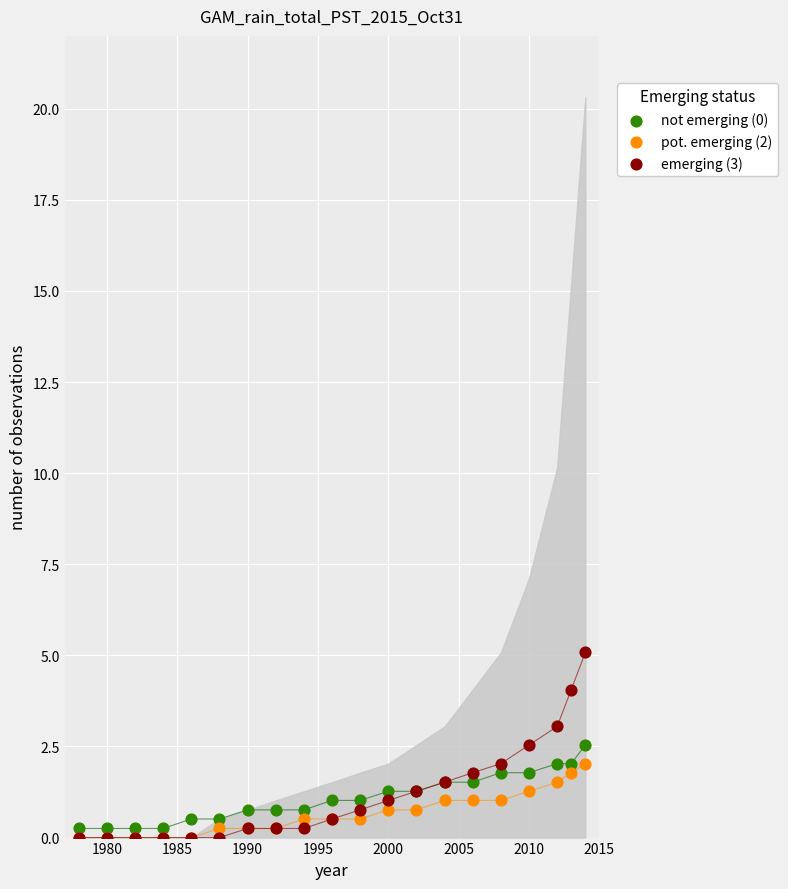

Which series reaches the maximum Y coordinate?

emerging (3)